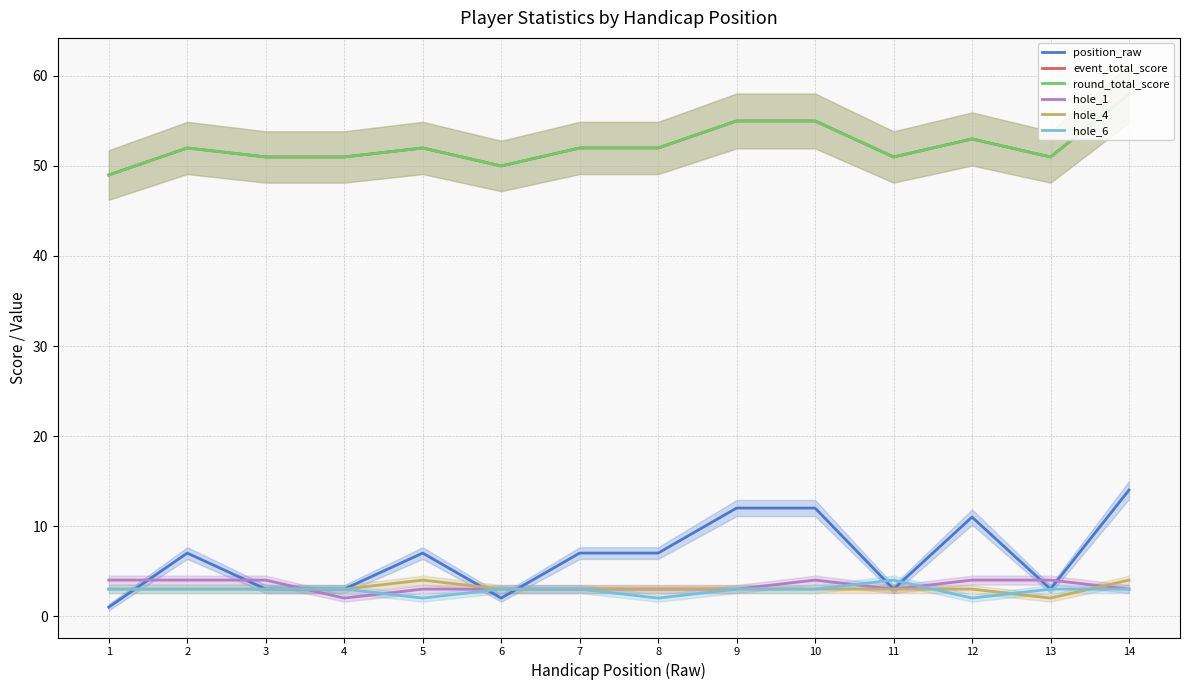

Reading right to left, what are all the values shown in this chart?

position_raw: 14	3	11	3	12	12	7	7	2	7	3	3	7	1
event_total_score: 58	51	53	51	55	55	52	52	50	52	51	51	52	49
round_total_score: 58	51	53	51	55	55	52	52	50	52	51	51	52	49
hole_1: 3	4	4	3	4	3	3	3	3	3	2	4	4	4
hole_4: 4	2	3	3	3	3	3	3	3	4	3	3	3	3
hole_6: 3	3	2	4	3	3	2	3	3	2	3	3	3	3